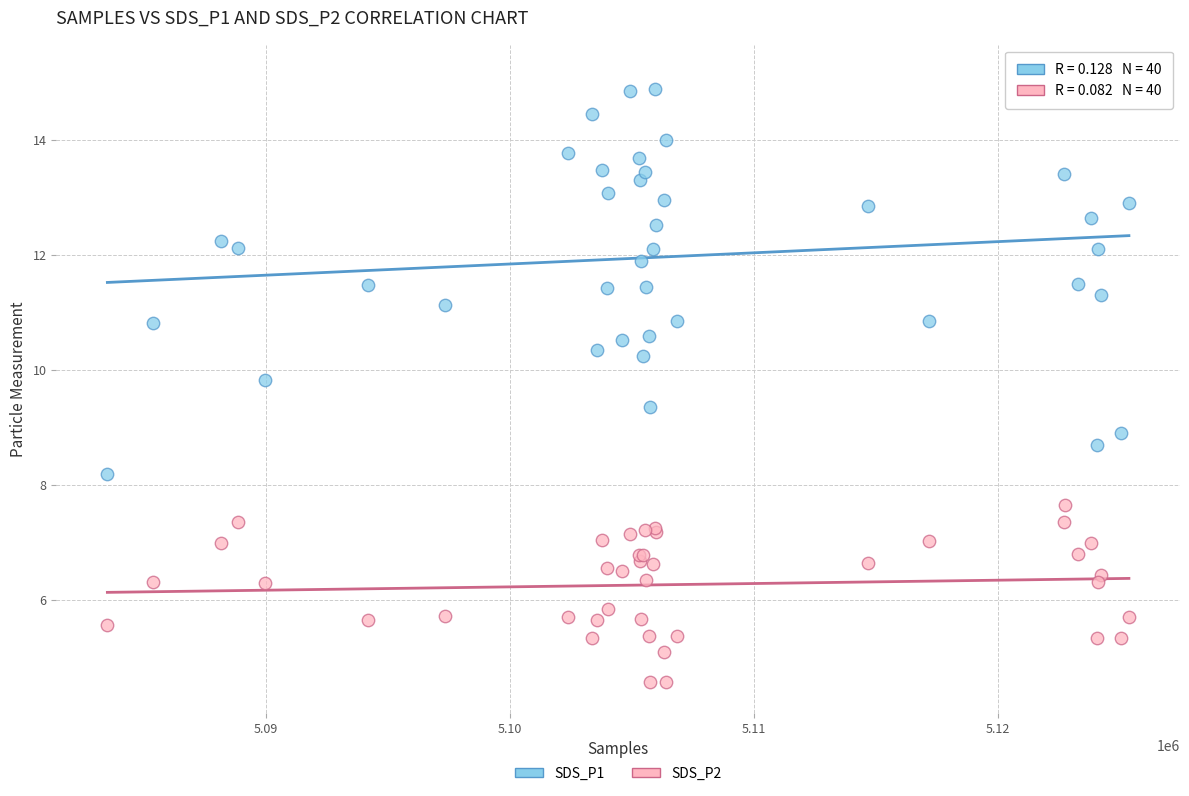

What is the X range (max minus min) for the scatter plot?

41867.0